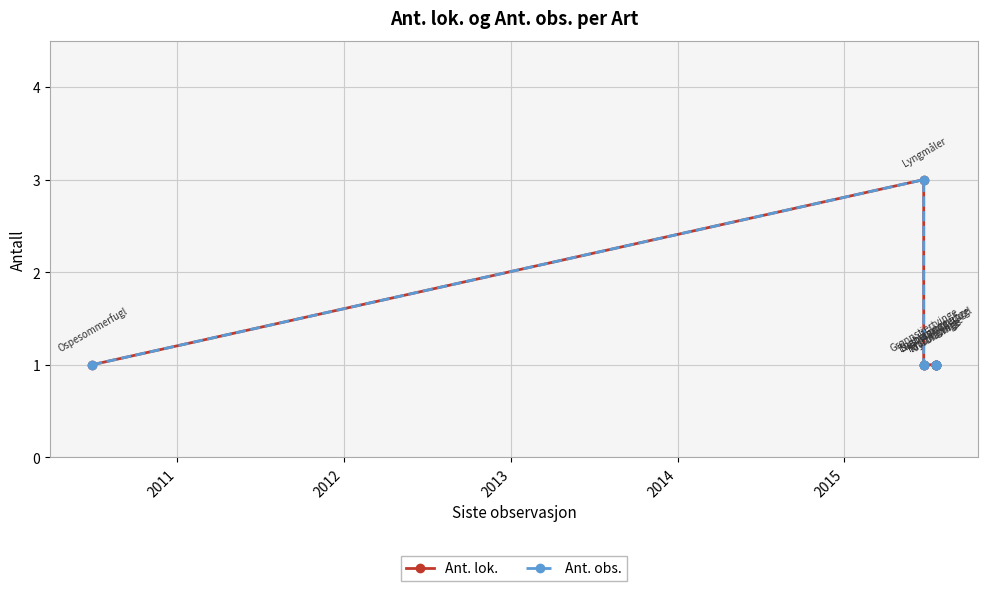

What is the minimum value for Ant. lok.?

1